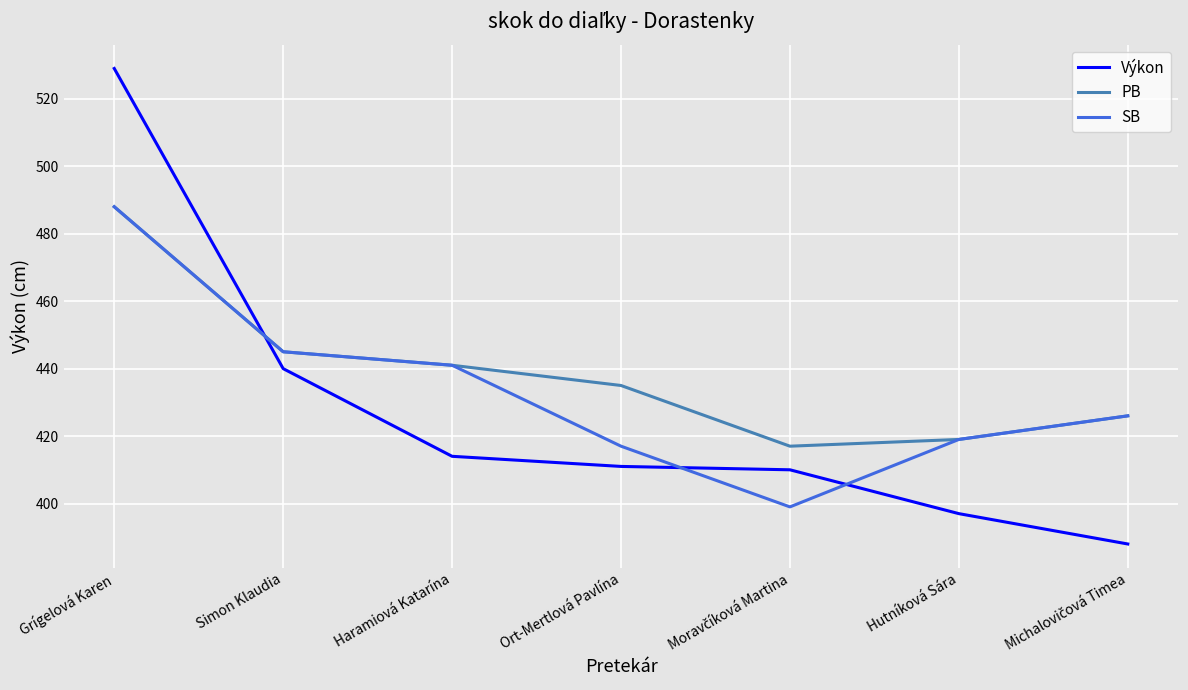

Is the value of SB at Simon Klaudia greater than the value of Výkon at Ort-Mertlová Pavlína?

Yes